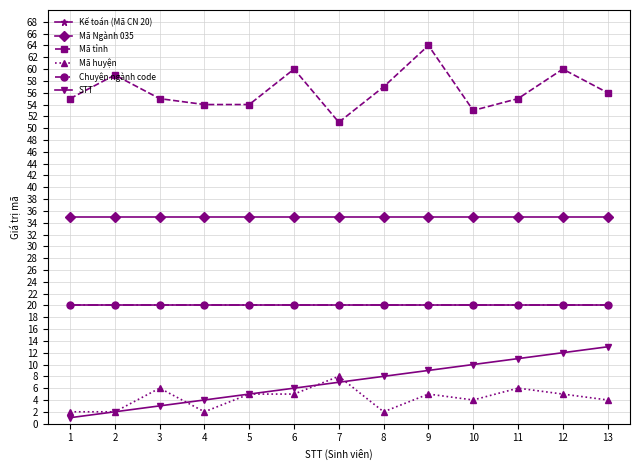

Which series has the largest total across all categories?

Mã tỉnh